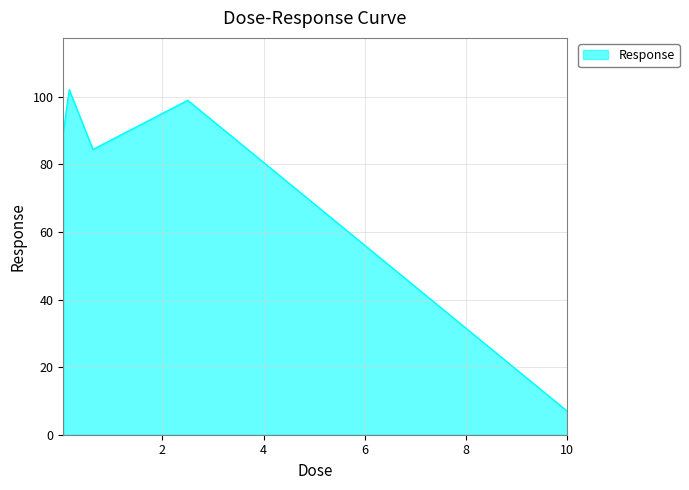

How many lines are shown in the chart?

1